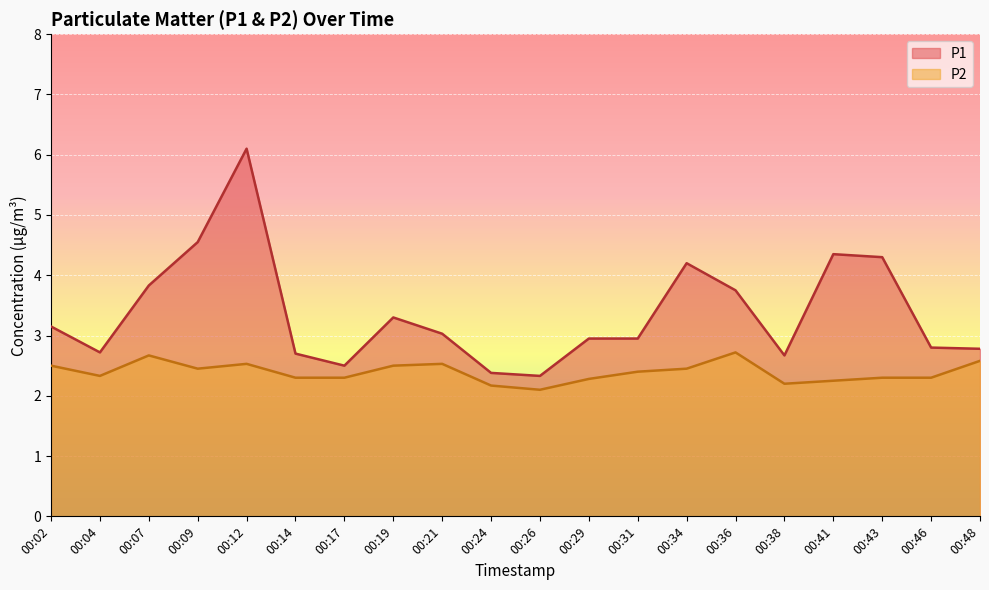

True or false: P2 and P1 cross at least once.

False